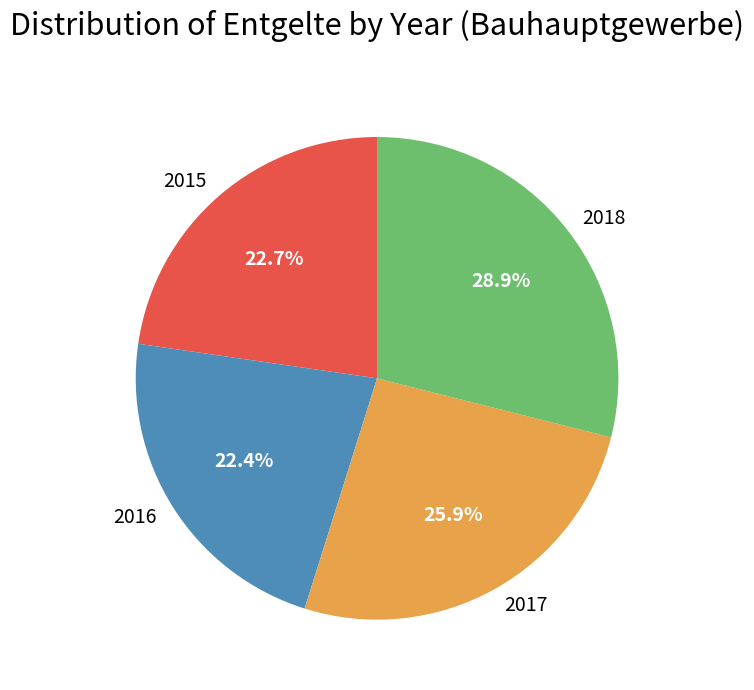

How many slices are in this pie chart?

4